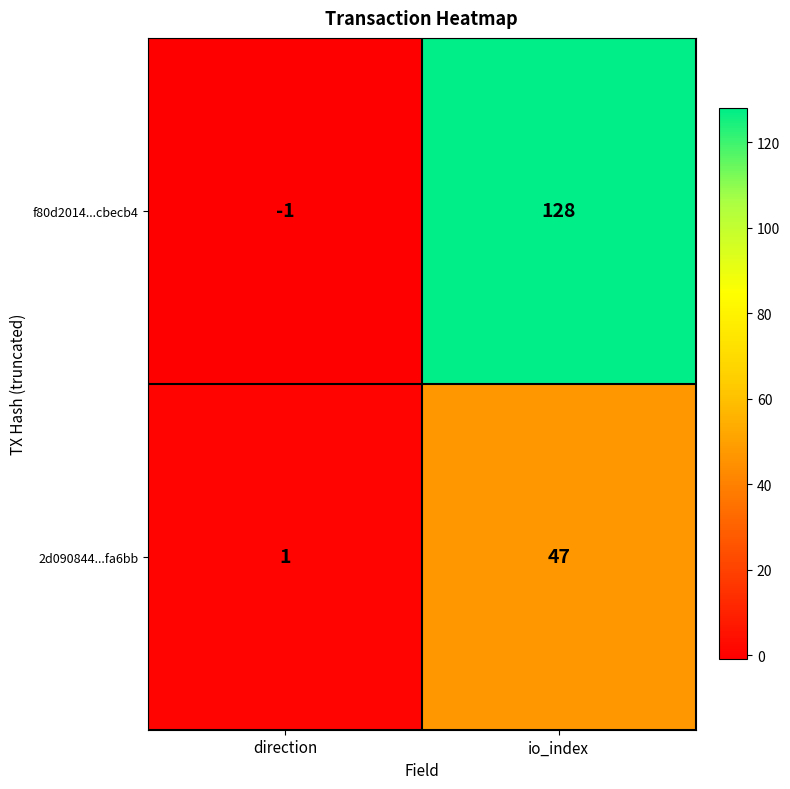

What is the total value across all series at io_index?

175